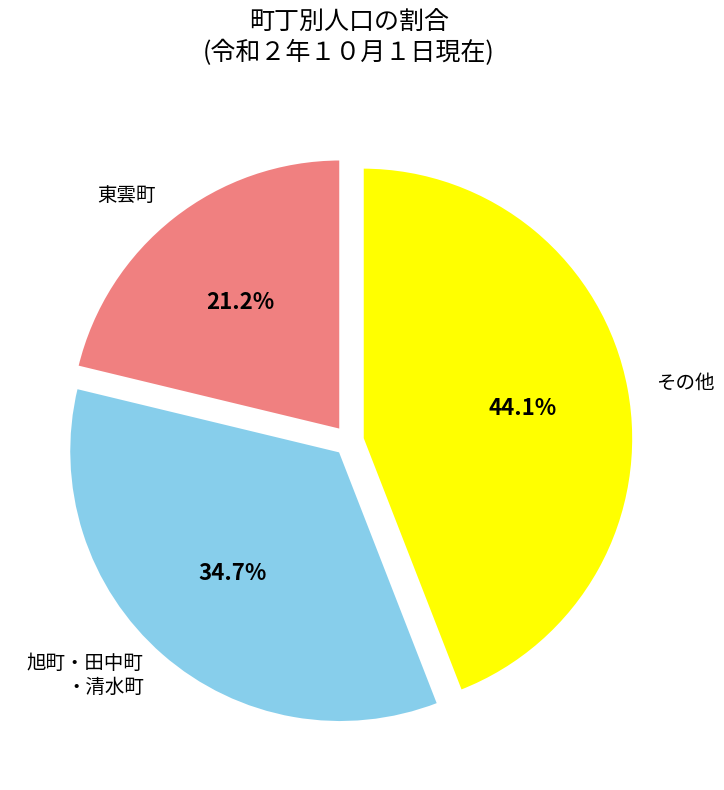

How many segments does this pie chart have?

3